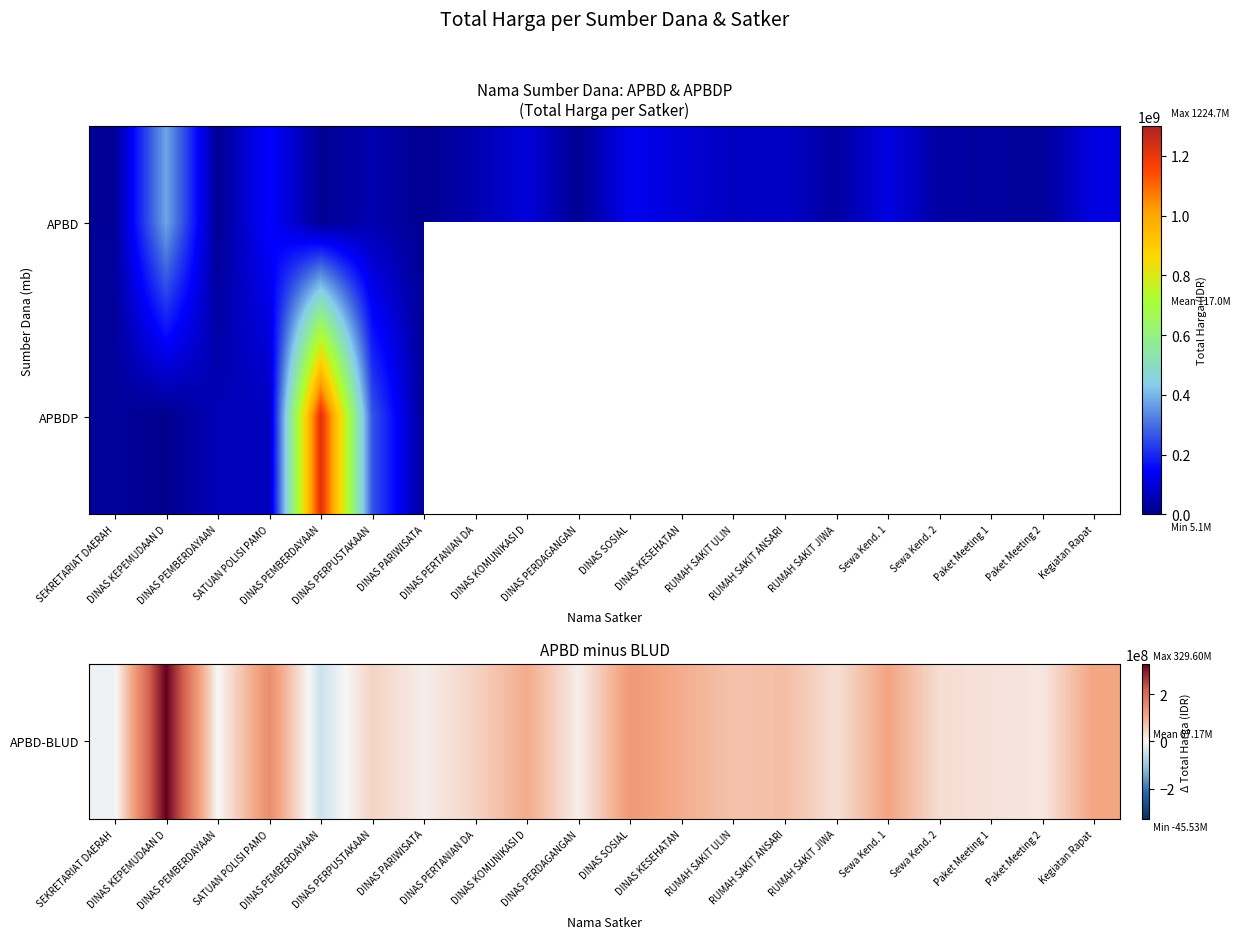

Read the APBD-BLUD value at SEKRETARIAT DAERAH.

-9050000.0